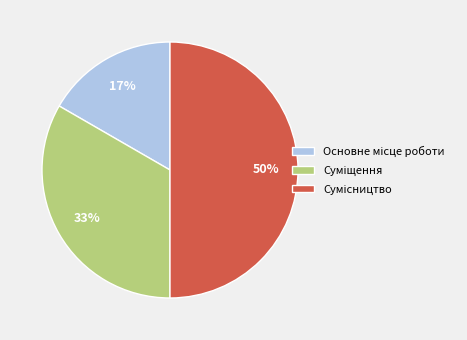

To the nearest percent, what is the average slice percentage?

33%